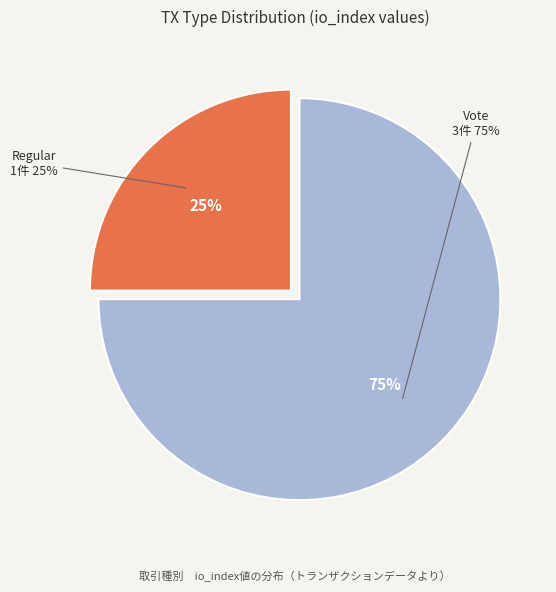

What is the largest slice in the pie chart?

Vote